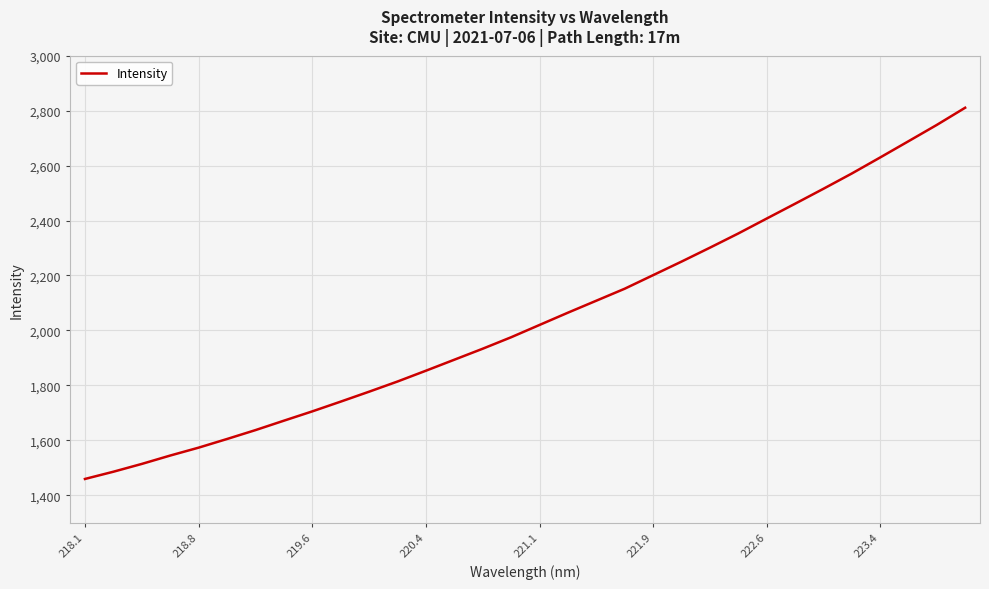

How many categories are shown in the chart?

32